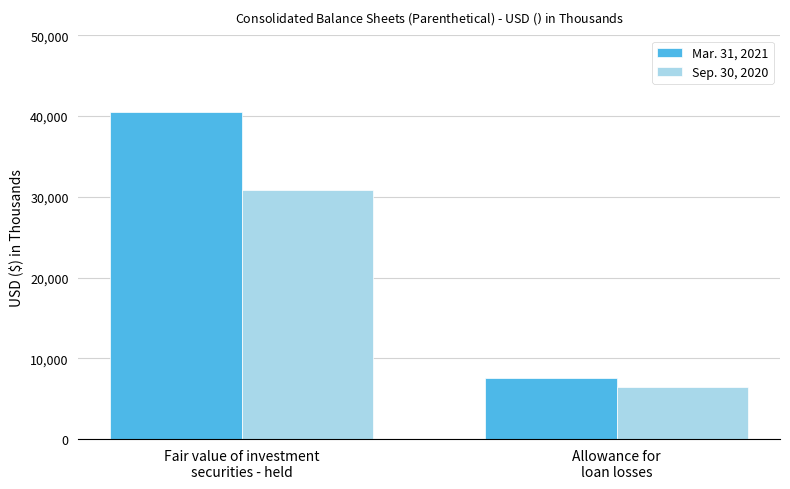

Which series has the widest spread of values?

Mar. 31, 2021